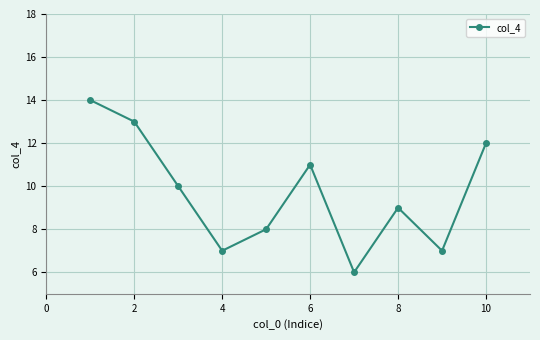

How many interior local peaks (higher than both neighbors) does the data have?

2